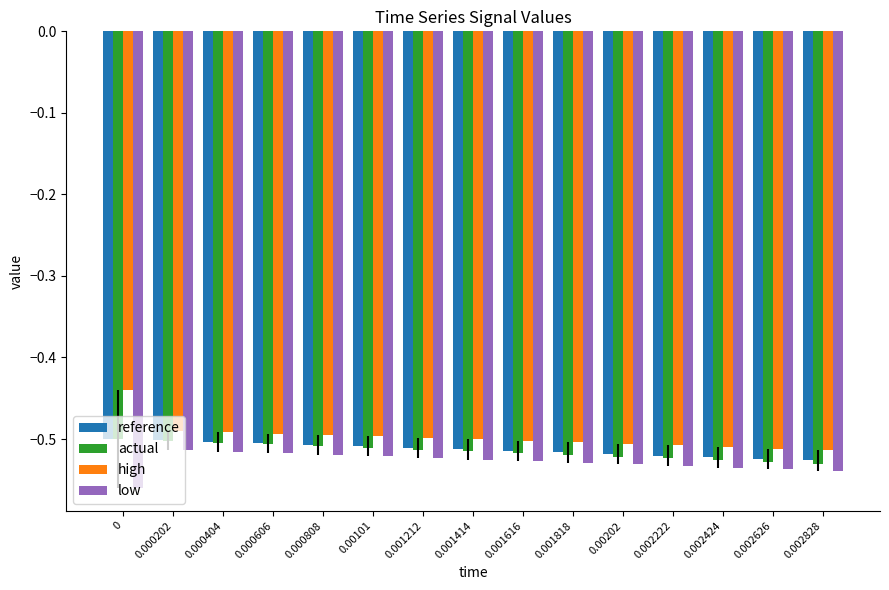

What is the total value across all series at 0.002828?

-2.1